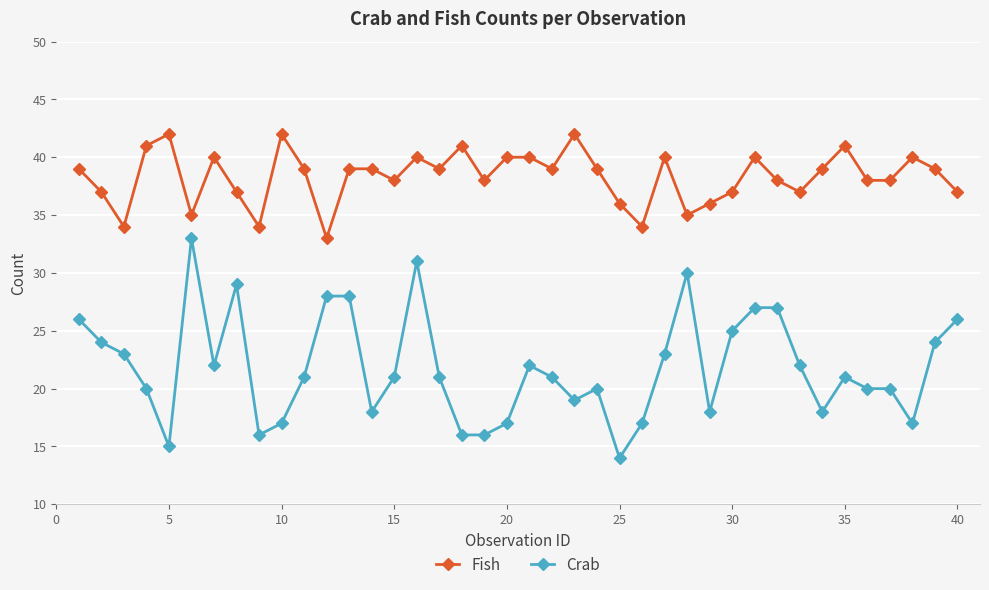

What is the highest value of the Fish series?

42